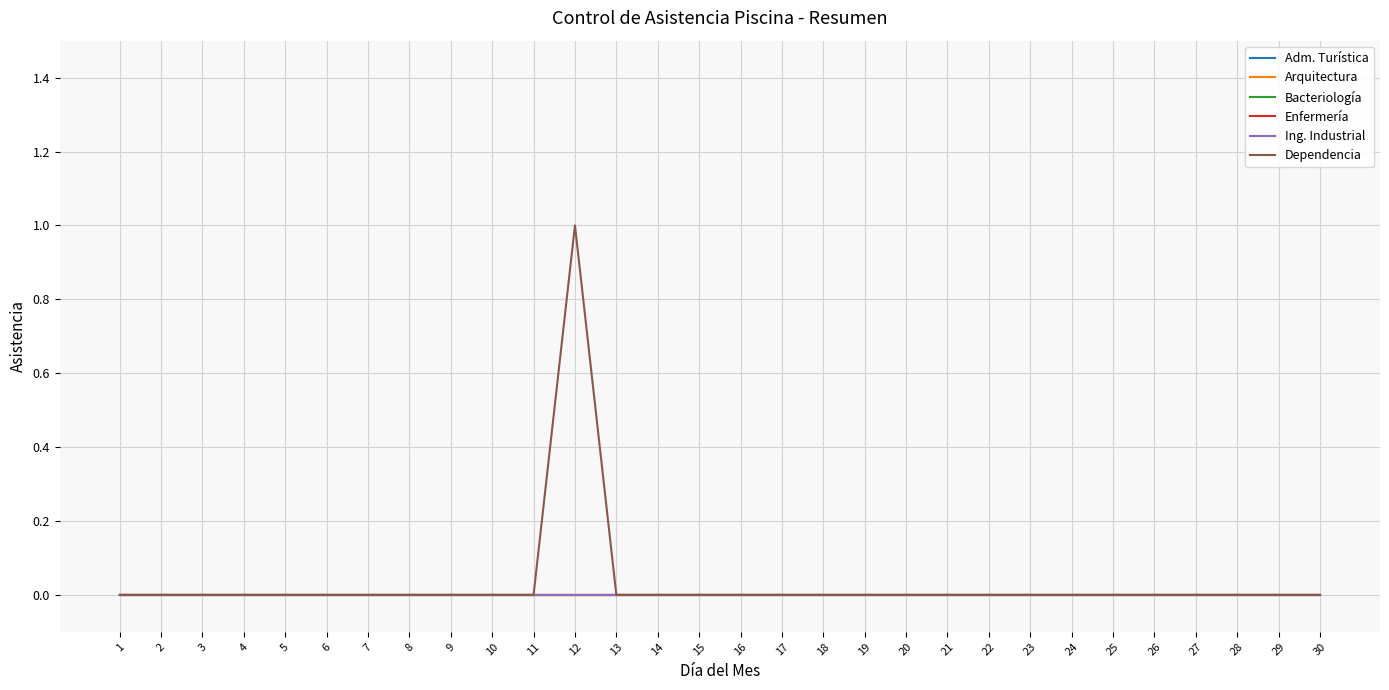

Does the chart have visible grid lines?

Yes